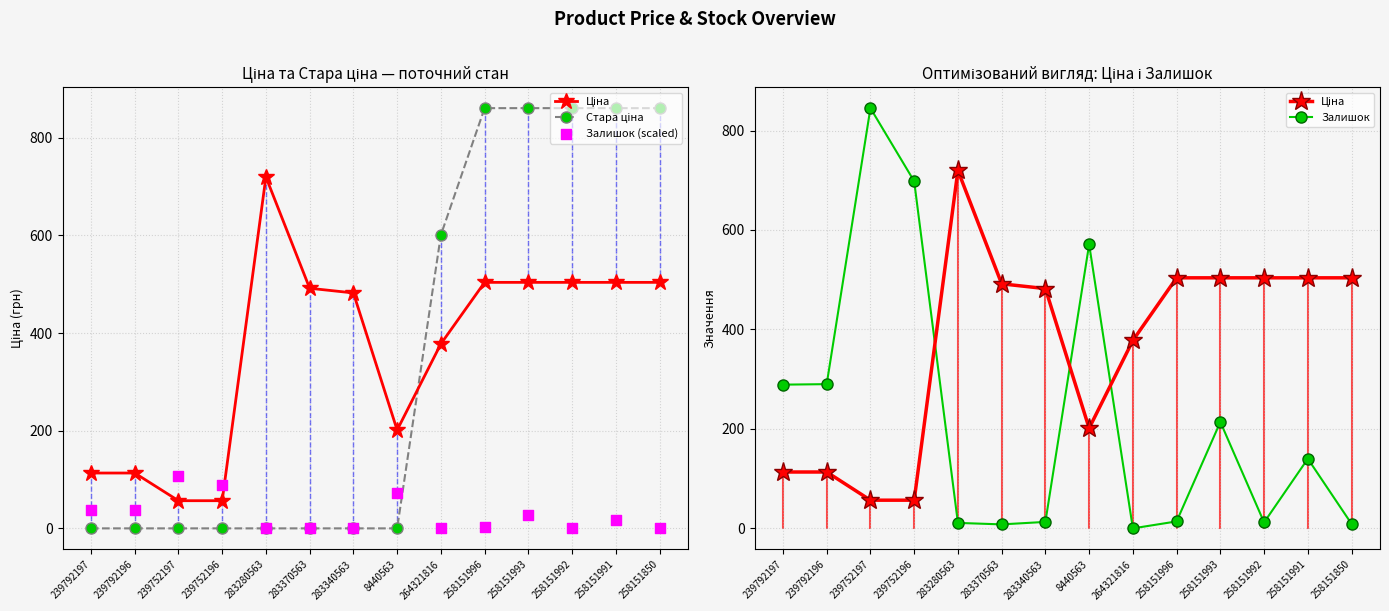

What is the total value across all series at 258151991?

1522.3